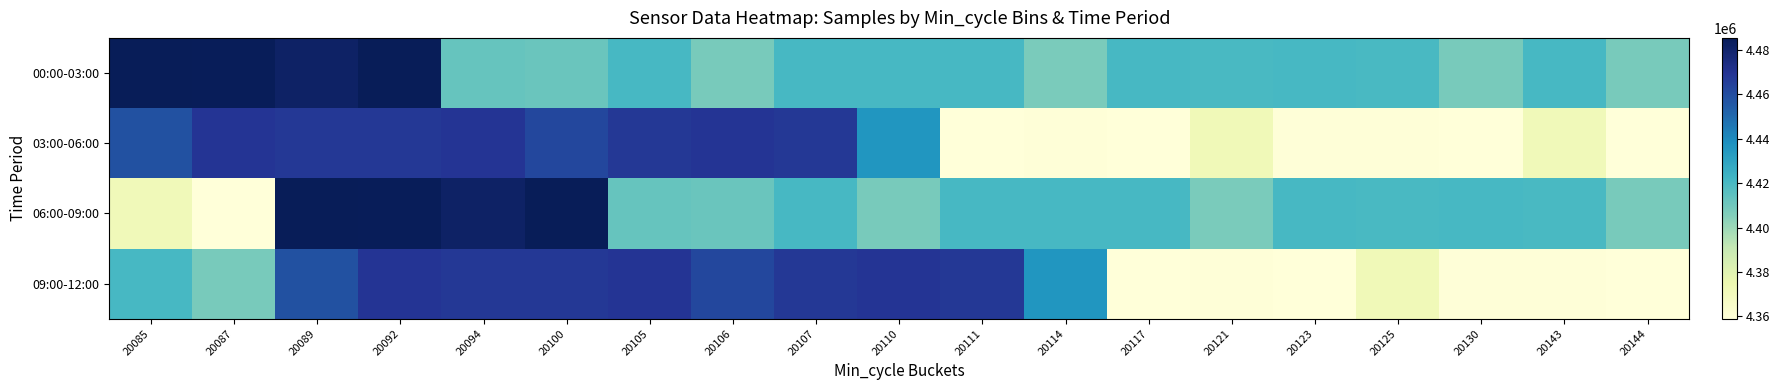

Which has a higher value, 20087 or 20089?

20087